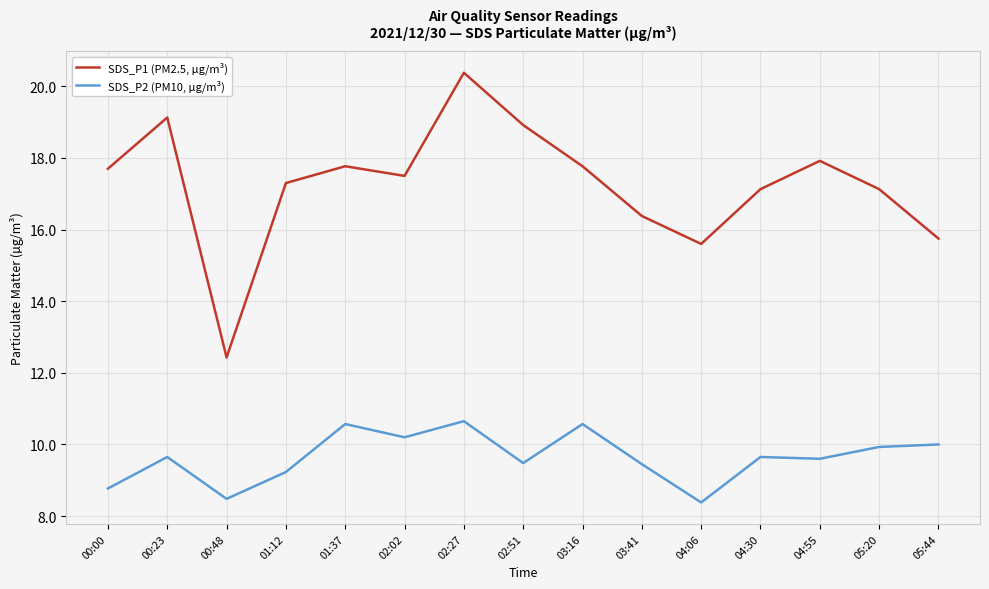

Does the chart display data point markers on the line(s)?

No